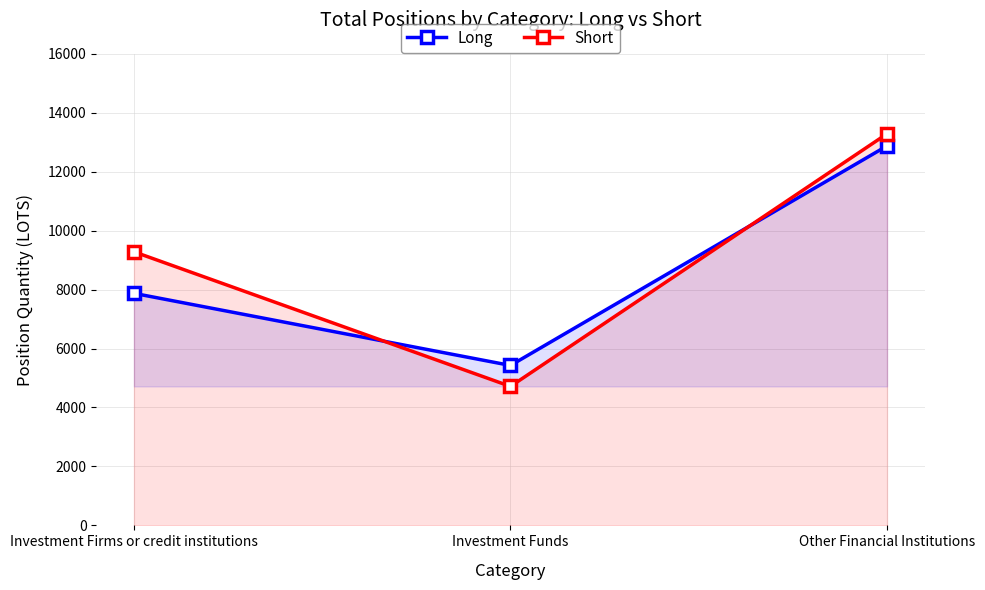

How many data points in Short are less than 9282?

1